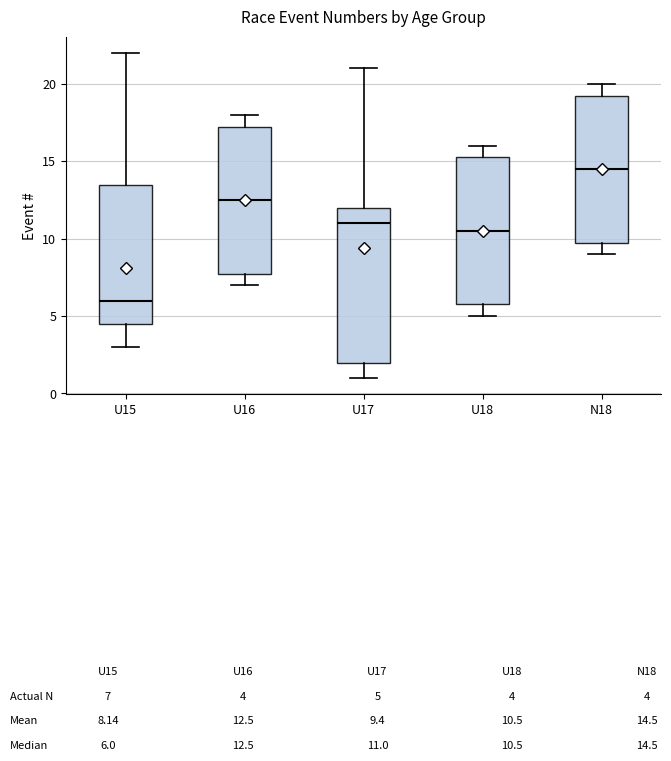

Which box is the tallest, from its lower edge to its upper edge?

U17